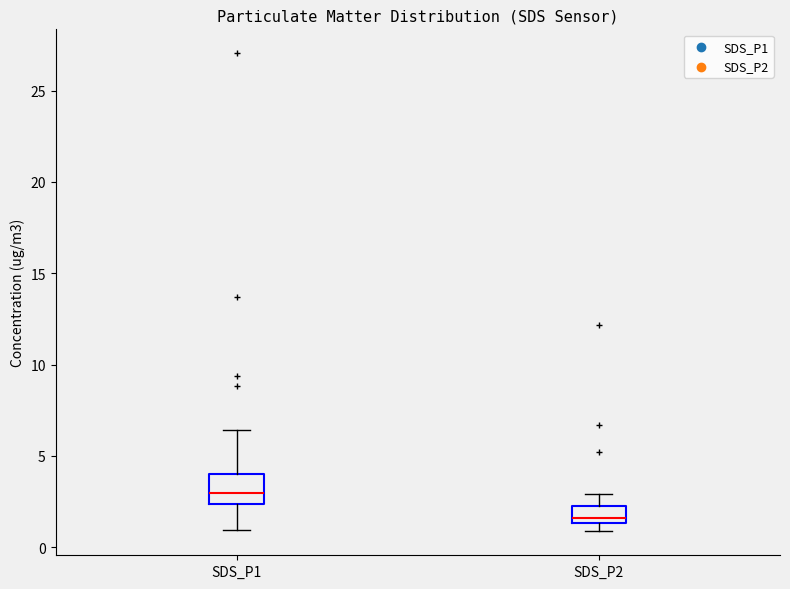

Which box is the tallest, from its lower edge to its upper edge?

SDS_P1